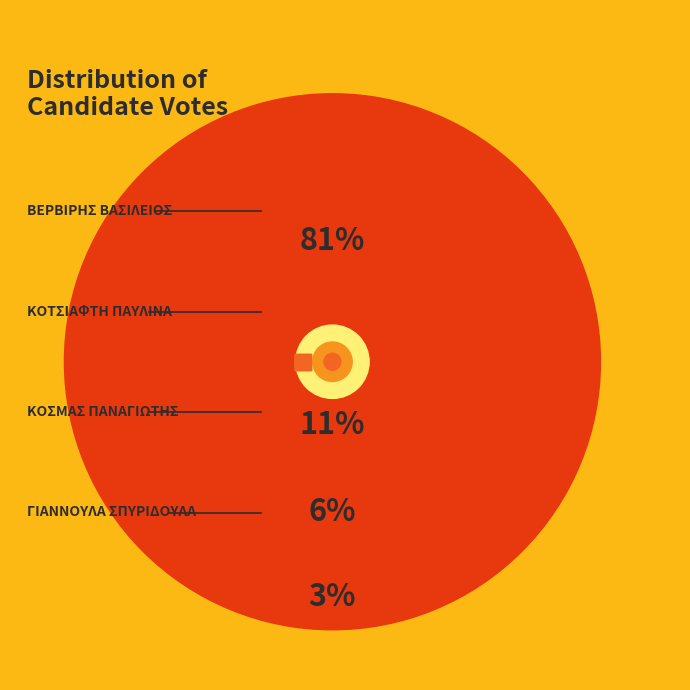

Approximately how many times larger is the value at ΒΕΡΒΙΡΗΣ ΒΑΣΙΛΕΙΟΣ compared to ΚΟΣΜΑΣ ΠΑΝΑΓΙΩΤΗΣ?

13.6